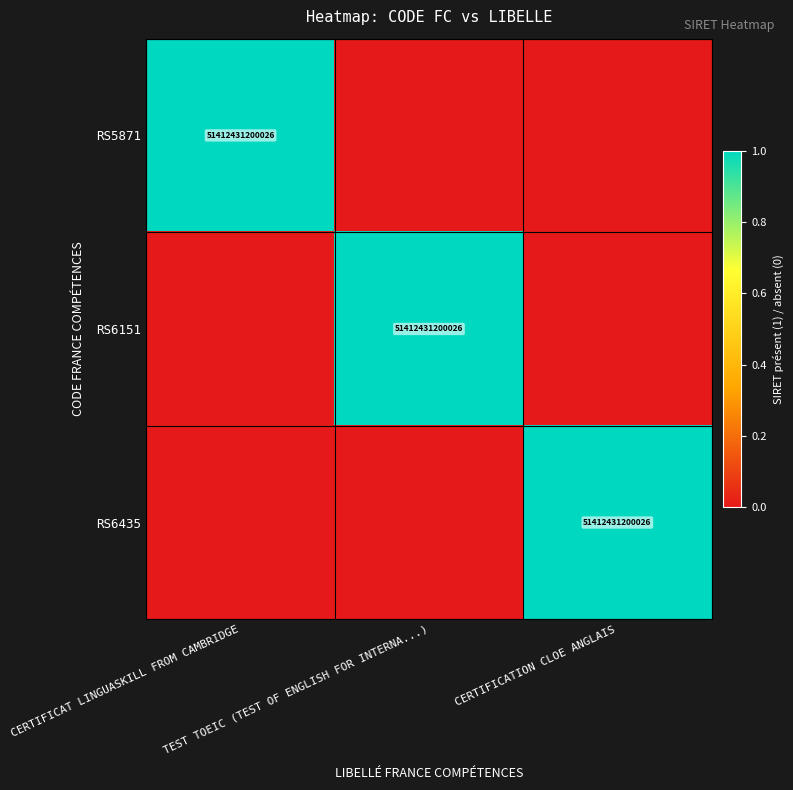

What is the difference between the RS5871 values at CERTIFICAT LINGUASKILL FROM CAMBRIDGE and CERTIFICATION CLOE ANGLAIS?

1